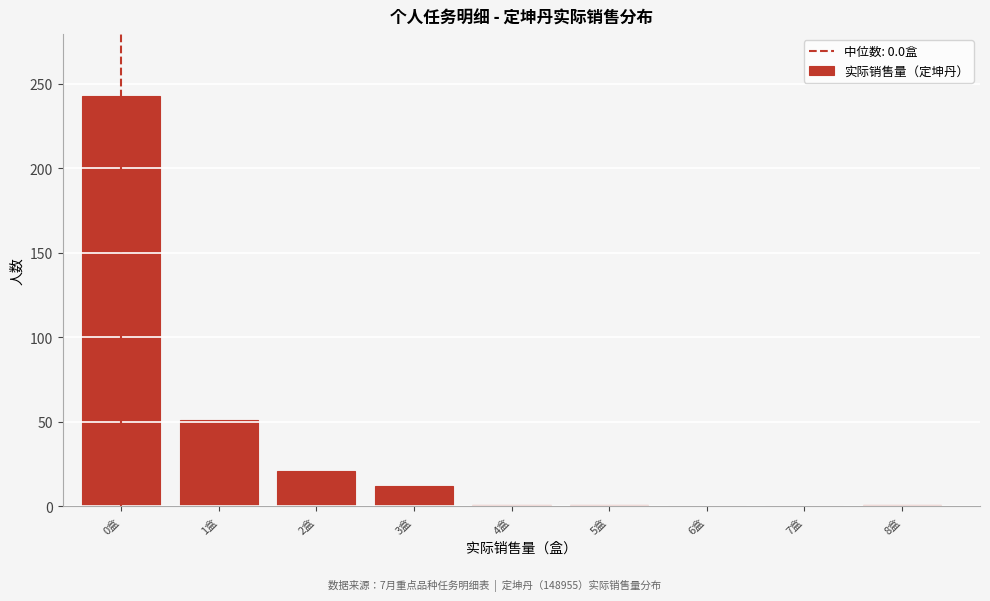

What is the change in value from 3盒 to 6盒?

-12